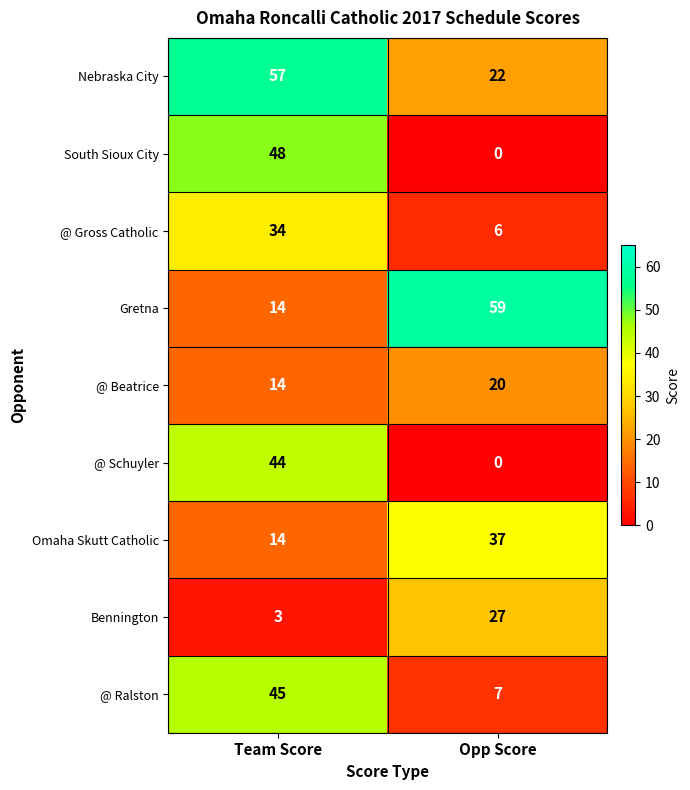

How many series are shown in this chart?

9